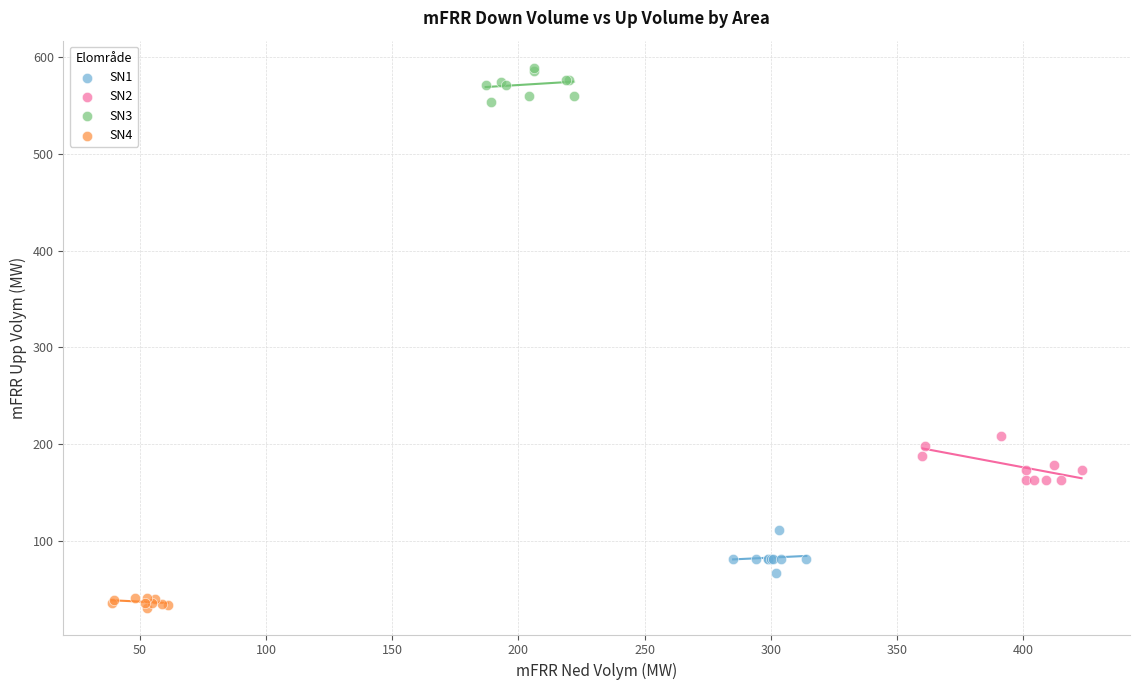

Which series contains the highest Y value?

SN3